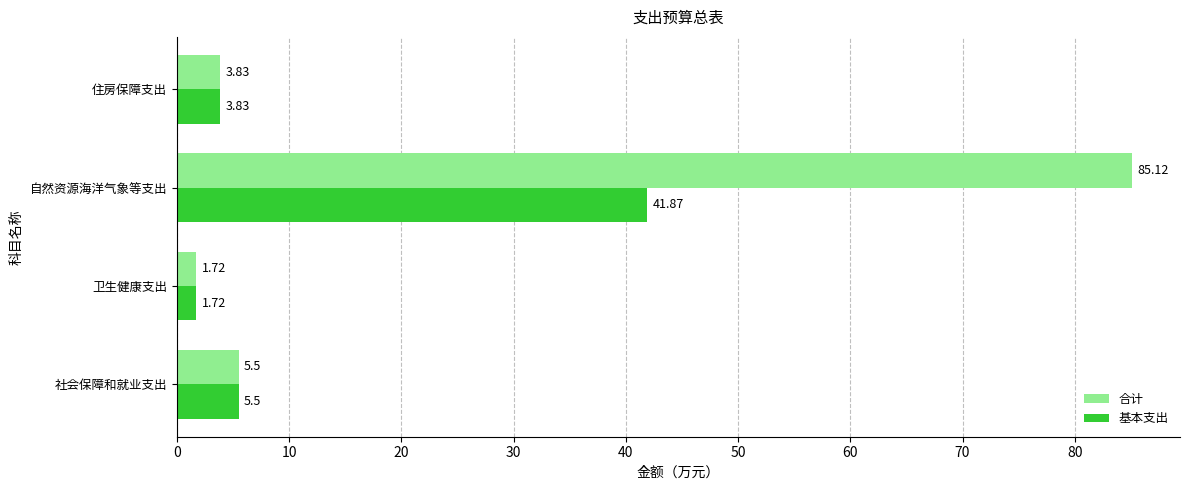

How many data points in 基本支出 are less than 5?

2